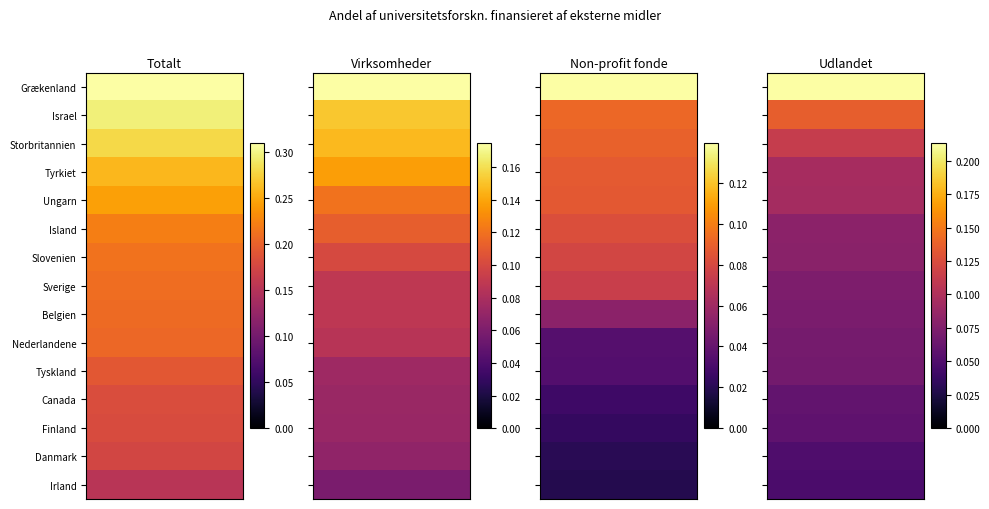

Reading left to right, list all the values displayed in this chart.

Totalt: Grækenland=0.3	Israel=0.3	Storbritannien=0.3	Tyrkiet=0.3	Ungarn=0.2	Island=0.2	Slovenien=0.2	Sverige=0.2	Belgien=0.2	Nederlandene=0.2	Tyskland=0.2	Canada=0.2	Finland=0.2	Danmark=0.2	Irland=0.2
Virksomheder: Grækenland=0.2	Israel=0.2	Storbritannien=0.1	Tyrkiet=0.1	Ungarn=0.1	Island=0.1	Slovenien=0.1	Sverige=0.1	Belgien=0.1	Nederlandene=0.1	Tyskland=0.1	Canada=0.1	Finland=0.1	Danmark=0.1	Irland=0.1
Non-profit fonde: Grækenland=0.1	Israel=0.1	Storbritannien=0.1	Tyrkiet=0.1	Ungarn=0.1	Island=0.1	Slovenien=0.1	Sverige=0.1	Belgien=0.1	Nederlandene=0.0	Tyskland=0.0	Canada=0.0	Finland=0.0	Danmark=0.0	Irland=0.0
Udlandet: Grækenland=0.2	Israel=0.1	Storbritannien=0.1	Tyrkiet=0.1	Ungarn=0.1	Island=0.1	Slovenien=0.1	Sverige=0.1	Belgien=0.1	Nederlandene=0.1	Tyskland=0.1	Canada=0.1	Finland=0.1	Danmark=0.0	Irland=0.0